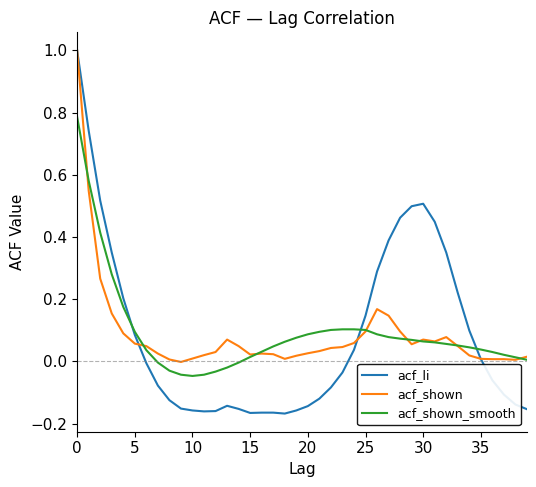

Which series has the largest range (max minus min)?

acf_li